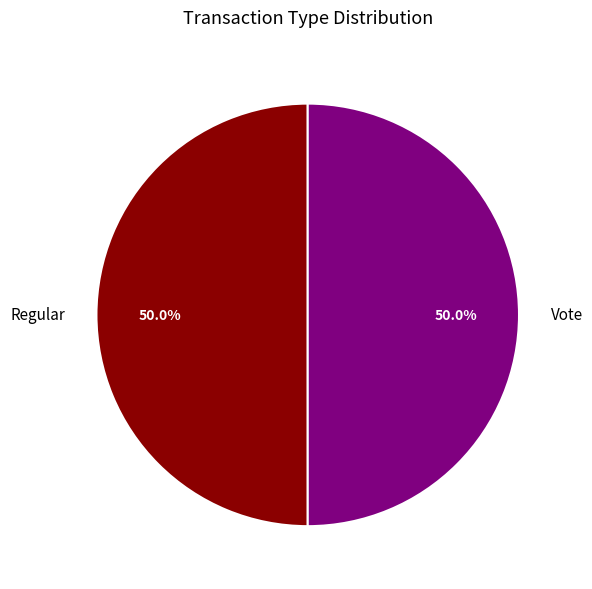

True or false: Vote accounts for 50% of the total.

True